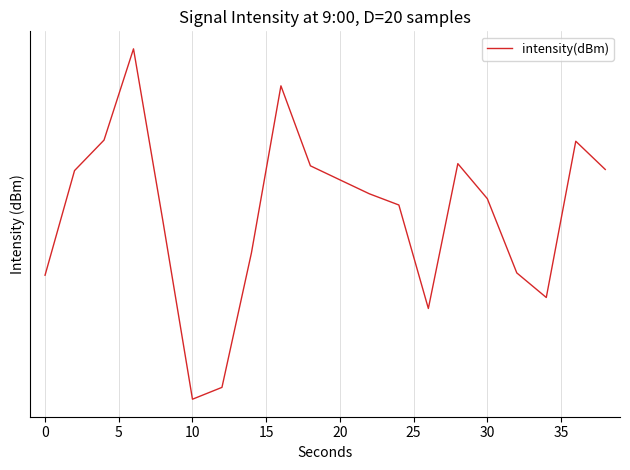

Reading left to right, extract all data points from this chart.

-133.7	-127.6	-125.9	-120.9	-130.6	-141.3	-140.5	-132.4	-122.9	-127.4	-128.2	-129.0	-129.6	-135.7	-127.2	-129.2	-133.6	-135.0	-126.0	-127.6